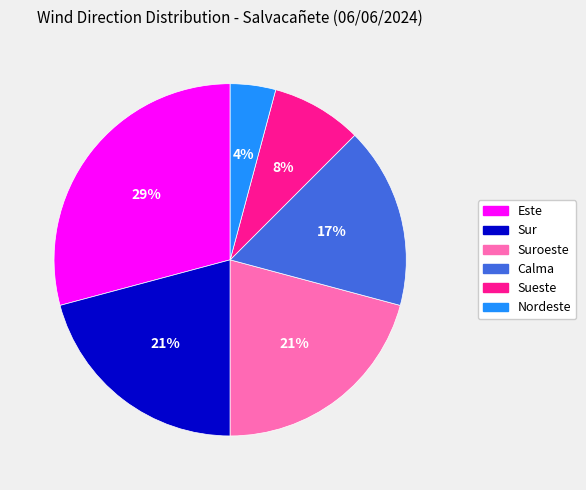

Count the number of slices in the pie.

6